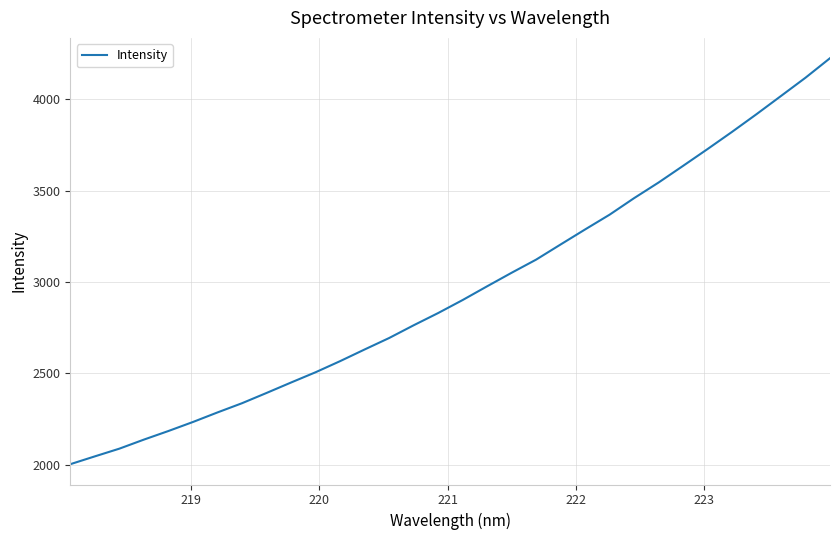

What is the smallest value displayed?

2002.5